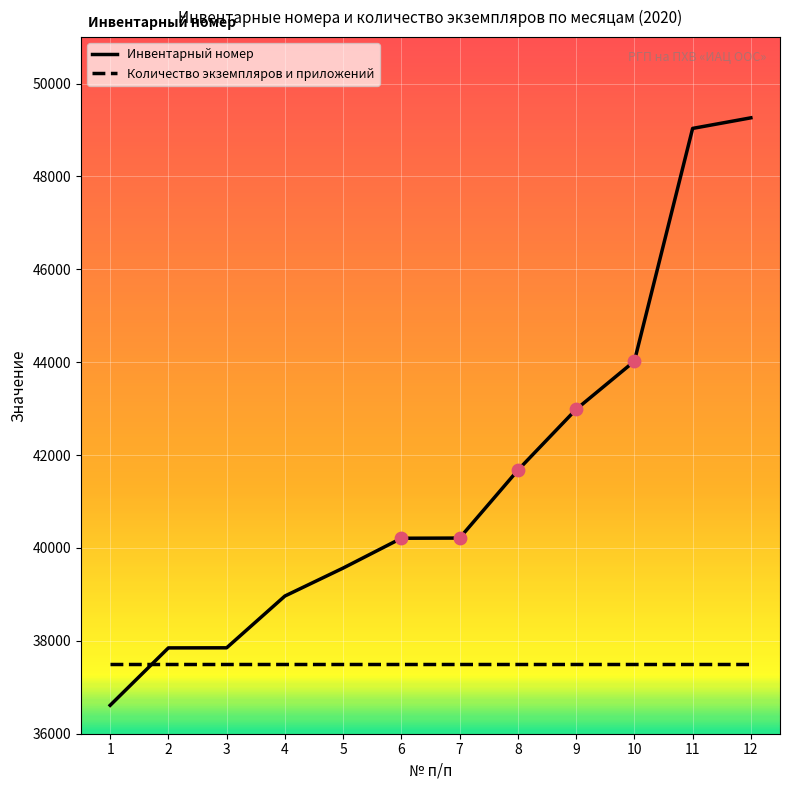

Which series has the largest range (max minus min)?

Инвентарный номер